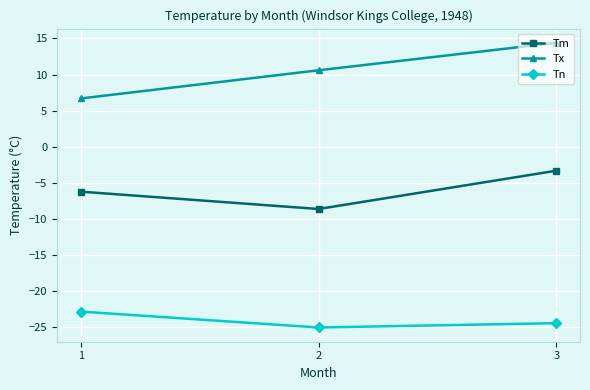

What is the difference between the highest and lowest values at 2?

35.6